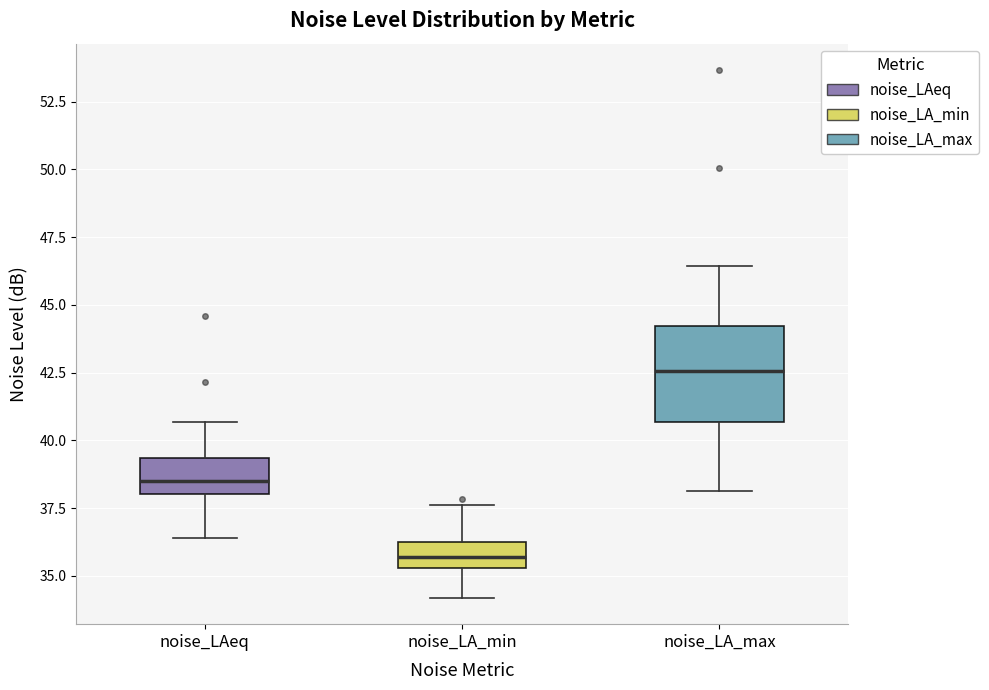

Where is the lower edge of the box for noise_LA_min on the y-axis? The values are not printed on the chart, so give them approximately, as read against the axis.

35.5